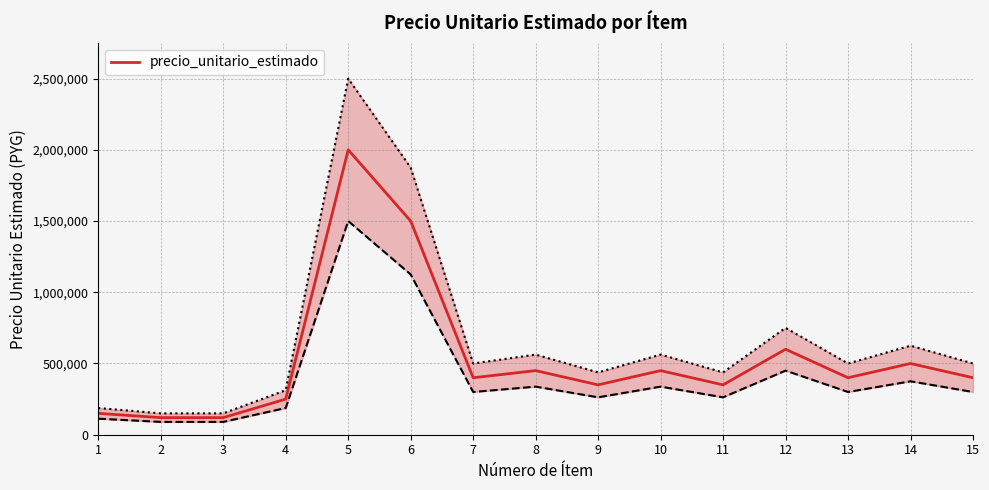

True or false: there are more than 1 points higher than both neighbors.

True